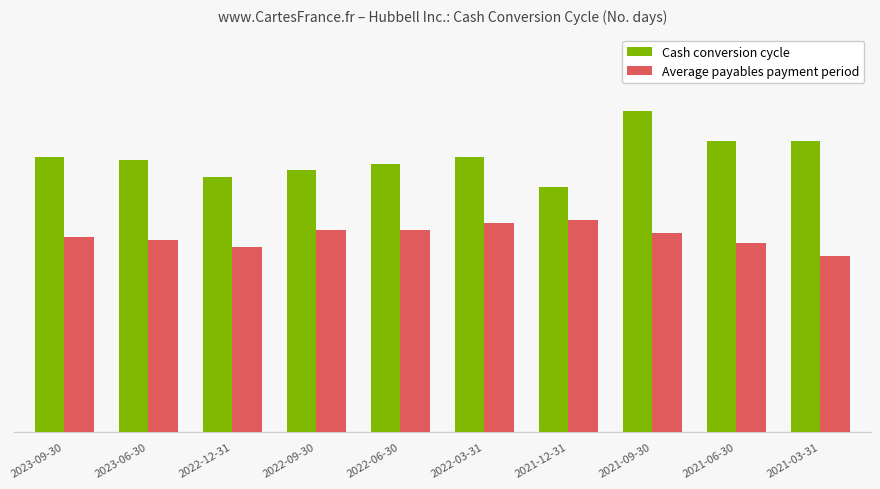

Does the chart contain any negative values?

No